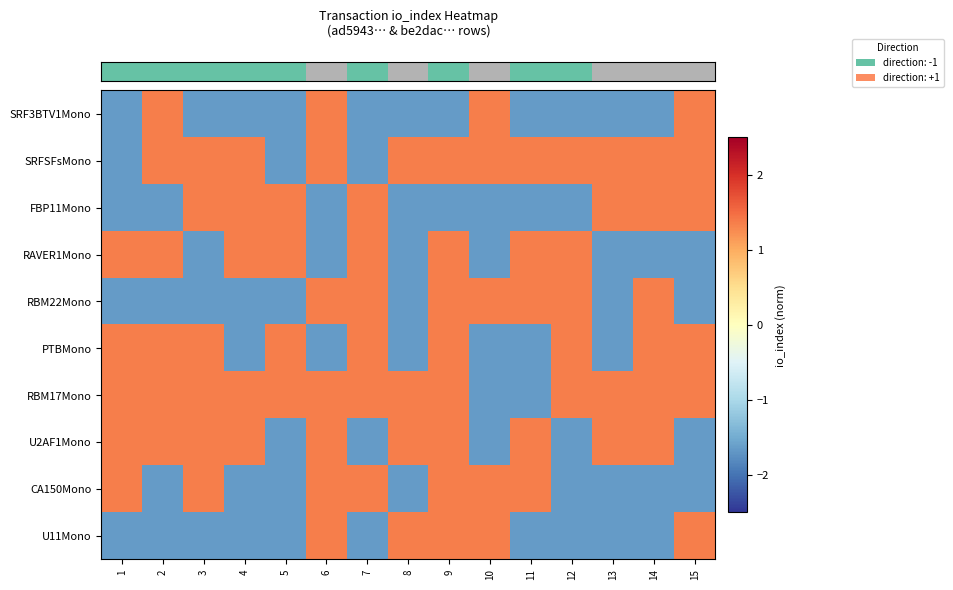

At which category is the sum across all series the highest?

9